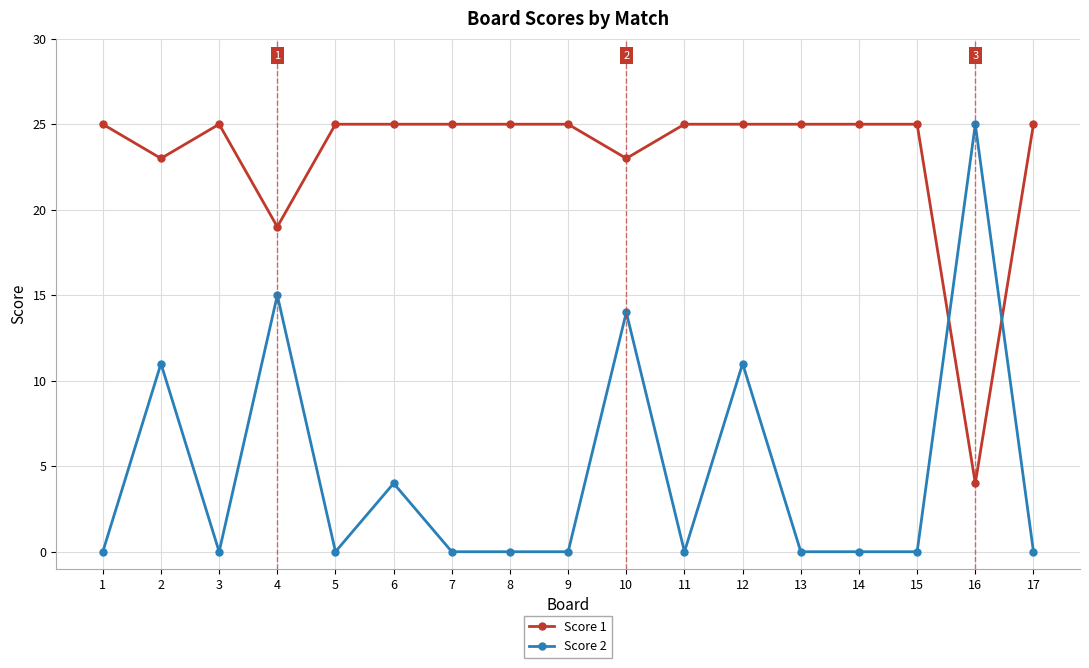

Is it true that Score 2 equals 8 at 10?

False